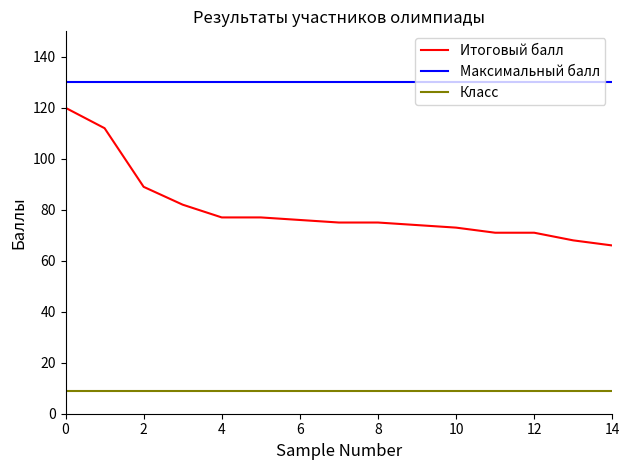

How many lines are shown in the chart?

3